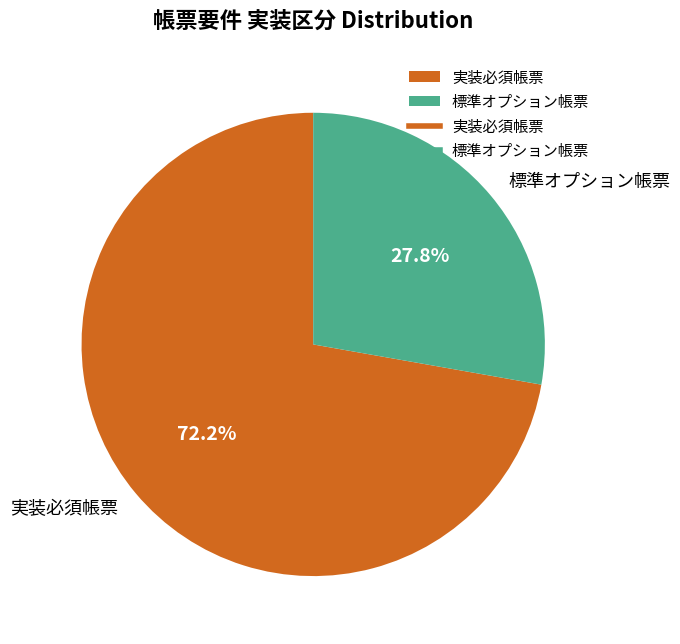

To the nearest percent, what is the difference between the largest and smallest slice percentages?

44%